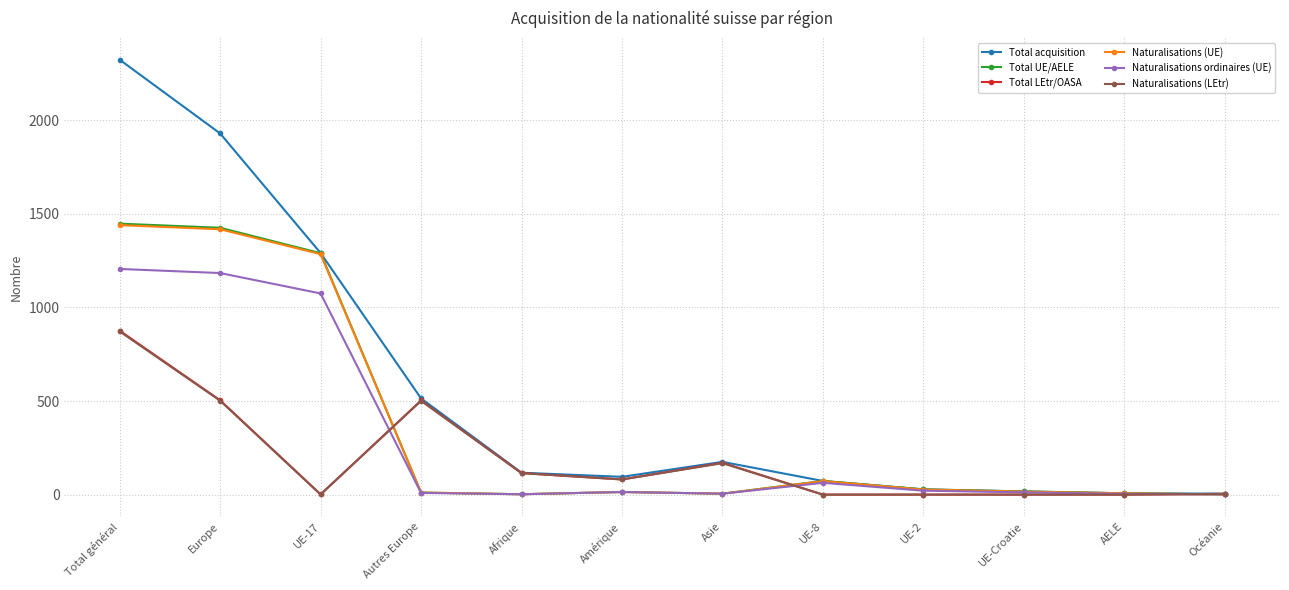

Which category has the highest value in the Total LEtr/OASA series?

Total général